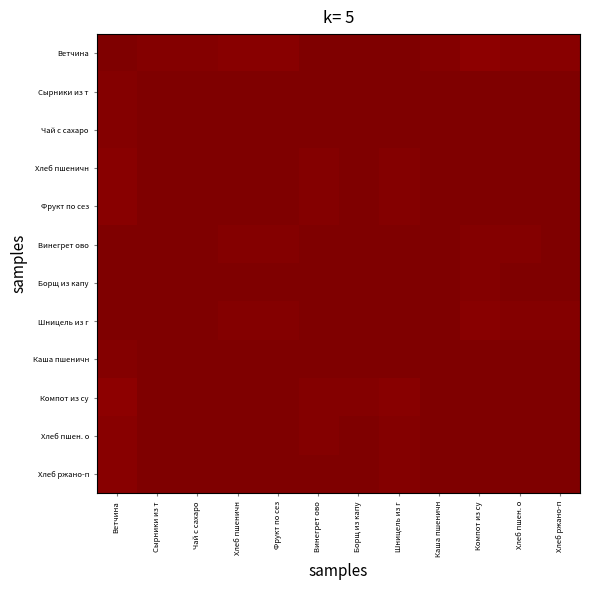

Reading left to right, list all the values displayed in this chart.

Ветчина: Ветчина=1.0	Сырники из т=1.0	Чай с сахаро=1.0	Хлеб пшеничн=1.0	Фрукт по сез=1.0	Винегрет ово=1.0	Борщ из капу=1.0	Шницель из г=1.0	Каша пшеничн=1.0	Компот из су=1.0	Хлеб пшен. о=1.0	Хлеб ржано-п=1.0
Сырники из т: Ветчина=1.0	Сырники из т=1.0	Чай с сахаро=1.0	Хлеб пшеничн=1.0	Фрукт по сез=1.0	Винегрет ово=1.0	Борщ из капу=1.0	Шницель из г=1.0	Каша пшеничн=1.0	Компот из су=1.0	Хлеб пшен. о=1.0	Хлеб ржано-п=1.0
Чай с сахаро: Ветчина=1.0	Сырники из т=1.0	Чай с сахаро=1.0	Хлеб пшеничн=1.0	Фрукт по сез=1.0	Винегрет ово=1.0	Борщ из капу=1.0	Шницель из г=1.0	Каша пшеничн=1.0	Компот из су=1.0	Хлеб пшен. о=1.0	Хлеб ржано-п=1.0
Хлеб пшеничн: Ветчина=1.0	Сырники из т=1.0	Чай с сахаро=1.0	Хлеб пшеничн=1.0	Фрукт по сез=1.0	Винегрет ово=1.0	Борщ из капу=1.0	Шницель из г=1.0	Каша пшеничн=1.0	Компот из су=1.0	Хлеб пшен. о=1.0	Хлеб ржано-п=1.0
Фрукт по сез: Ветчина=1.0	Сырники из т=1.0	Чай с сахаро=1.0	Хлеб пшеничн=1.0	Фрукт по сез=1.0	Винегрет ово=1.0	Борщ из капу=1.0	Шницель из г=1.0	Каша пшеничн=1.0	Компот из су=1.0	Хлеб пшен. о=1.0	Хлеб ржано-п=1.0
Винегрет ово: Ветчина=1.0	Сырники из т=1.0	Чай с сахаро=1.0	Хлеб пшеничн=1.0	Фрукт по сез=1.0	Винегрет ово=1.0	Борщ из капу=1.0	Шницель из г=1.0	Каша пшеничн=1.0	Компот из су=1.0	Хлеб пшен. о=1.0	Хлеб ржано-п=1.0
Борщ из капу: Ветчина=1.0	Сырники из т=1.0	Чай с сахаро=1.0	Хлеб пшеничн=1.0	Фрукт по сез=1.0	Винегрет ово=1.0	Борщ из капу=1.0	Шницель из г=1.0	Каша пшеничн=1.0	Компот из су=1.0	Хлеб пшен. о=1.0	Хлеб ржано-п=1.0
Шницель из г: Ветчина=1.0	Сырники из т=1.0	Чай с сахаро=1.0	Хлеб пшеничн=1.0	Фрукт по сез=1.0	Винегрет ово=1.0	Борщ из капу=1.0	Шницель из г=1.0	Каша пшеничн=1.0	Компот из су=1.0	Хлеб пшен. о=1.0	Хлеб ржано-п=1.0
Каша пшеничн: Ветчина=1.0	Сырники из т=1.0	Чай с сахаро=1.0	Хлеб пшеничн=1.0	Фрукт по сез=1.0	Винегрет ово=1.0	Борщ из капу=1.0	Шницель из г=1.0	Каша пшеничн=1.0	Компот из су=1.0	Хлеб пшен. о=1.0	Хлеб ржано-п=1.0
Компот из су: Ветчина=1.0	Сырники из т=1.0	Чай с сахаро=1.0	Хлеб пшеничн=1.0	Фрукт по сез=1.0	Винегрет ово=1.0	Борщ из капу=1.0	Шницель из г=1.0	Каша пшеничн=1.0	Компот из су=1.0	Хлеб пшен. о=1.0	Хлеб ржано-п=1.0
Хлеб пшен. о: Ветчина=1.0	Сырники из т=1.0	Чай с сахаро=1.0	Хлеб пшеничн=1.0	Фрукт по сез=1.0	Винегрет ово=1.0	Борщ из капу=1.0	Шницель из г=1.0	Каша пшеничн=1.0	Компот из су=1.0	Хлеб пшен. о=1.0	Хлеб ржано-п=1.0
Хлеб ржано-п: Ветчина=1.0	Сырники из т=1.0	Чай с сахаро=1.0	Хлеб пшеничн=1.0	Фрукт по сез=1.0	Винегрет ово=1.0	Борщ из капу=1.0	Шницель из г=1.0	Каша пшеничн=1.0	Компот из су=1.0	Хлеб пшен. о=1.0	Хлеб ржано-п=1.0